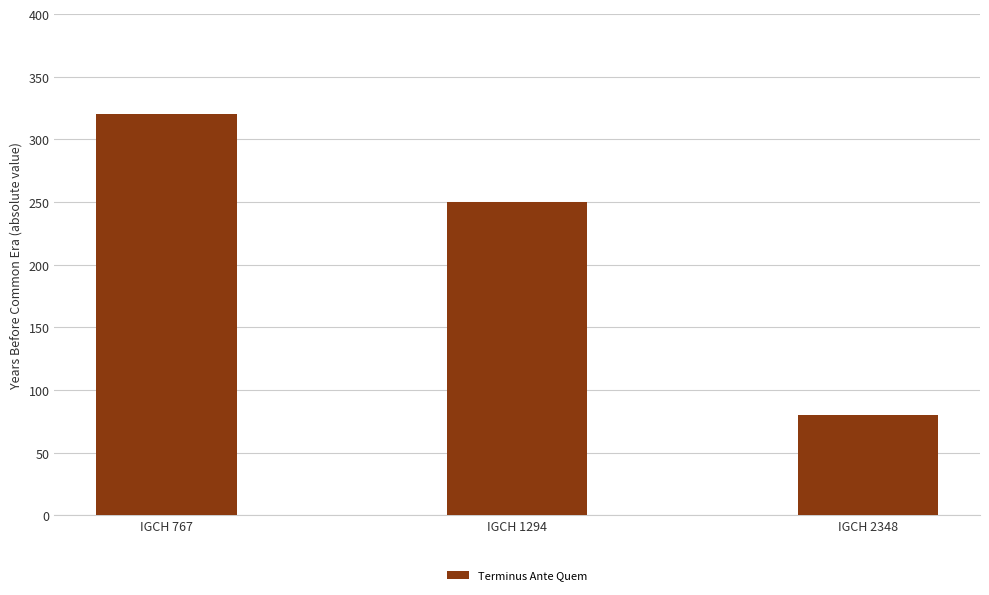

The chart shows a value of 514 at IGCH 767. True or false?

False